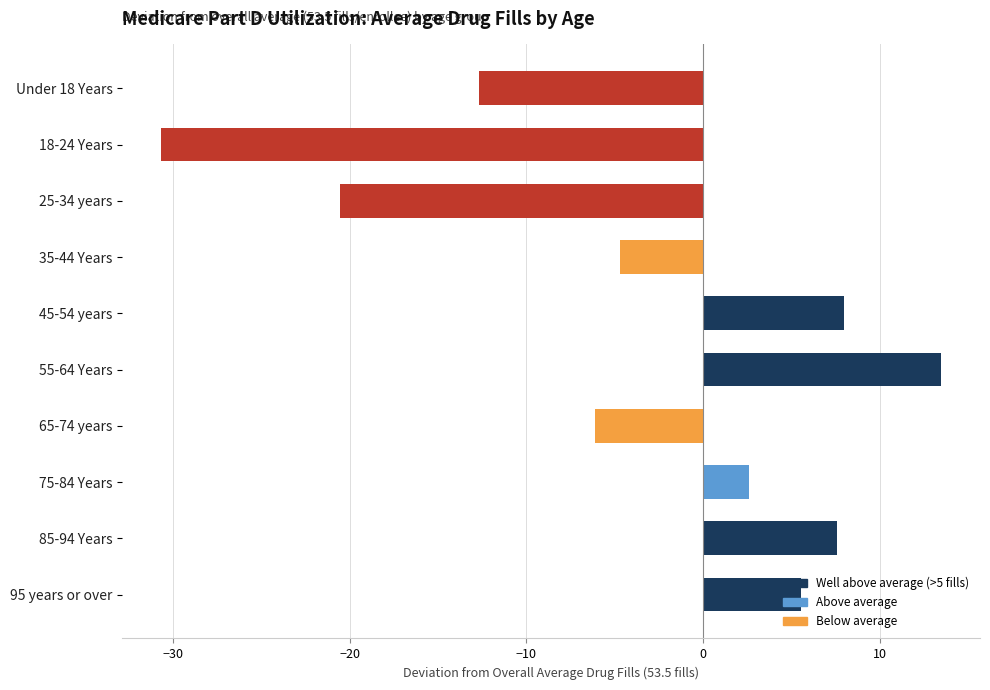

What is the sum of the values at 95 years or over and Under 18 Years?

-7.2